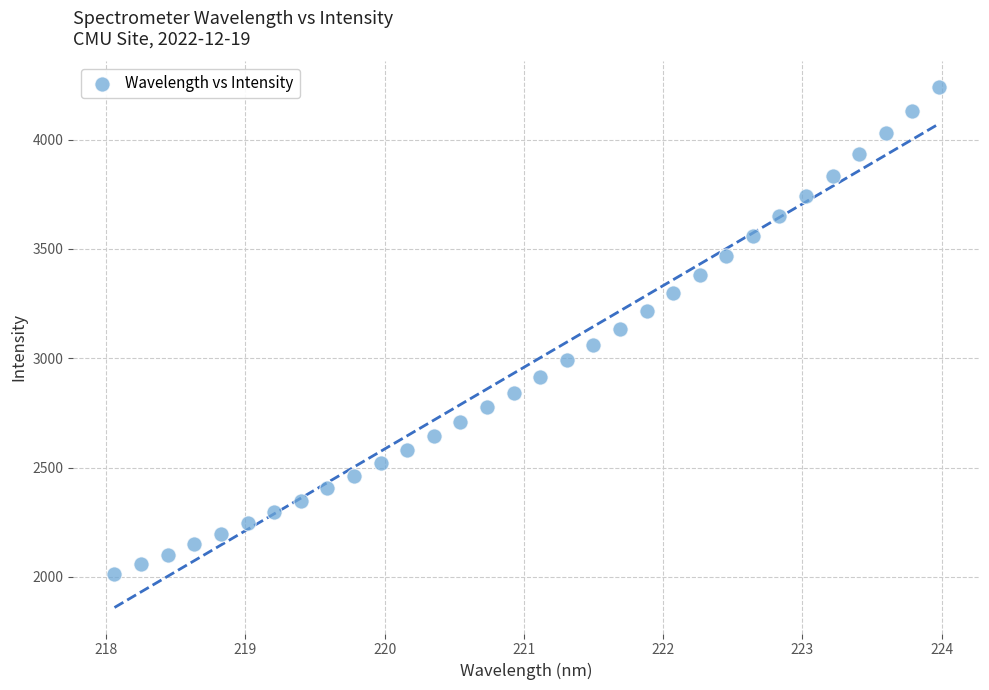

What is the range of Y values (max minus min)?

2226.2